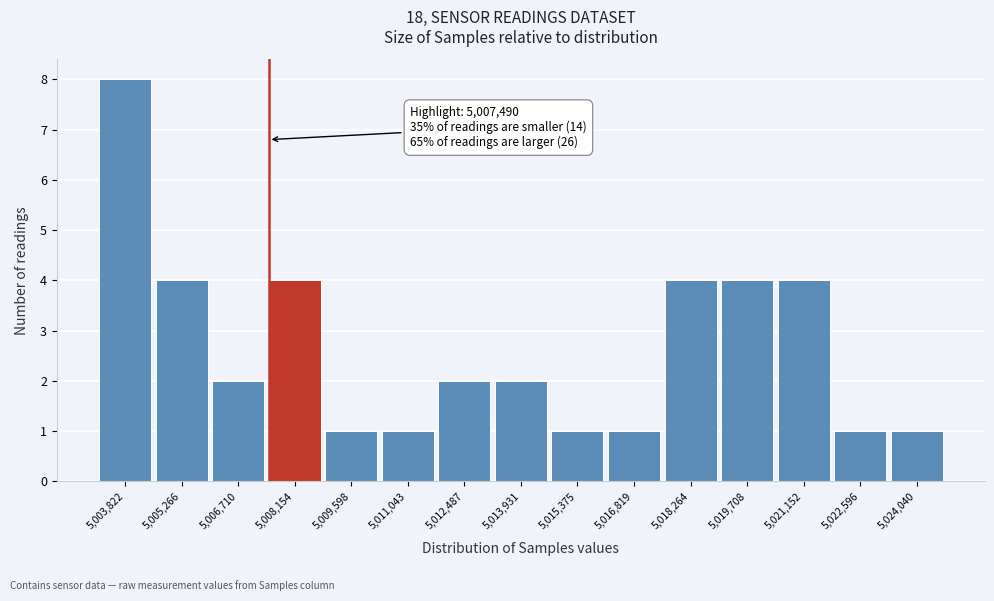

Over which range of the x-axis is the bar tallest?

5003200 to 5004600